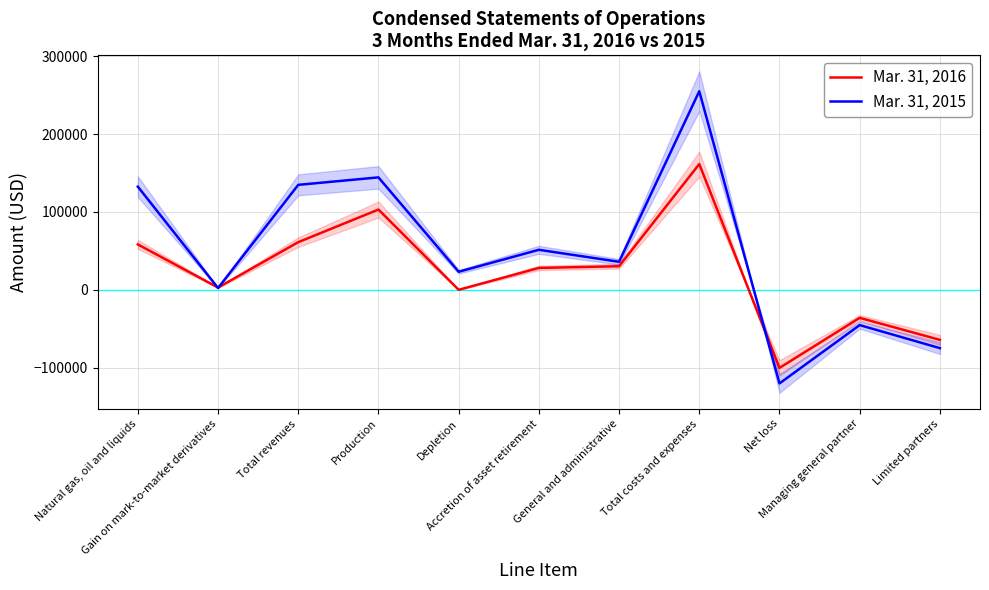

What are all the series names shown in the legend?

Mar. 31, 2016, Mar. 31, 2015